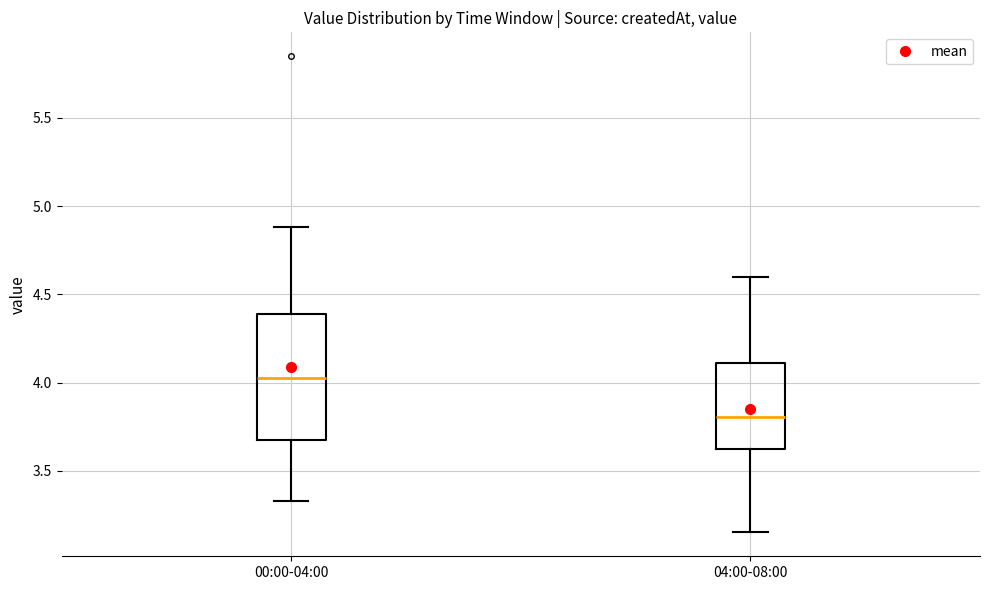

Which box's median line is the highest?

00:00-04:00